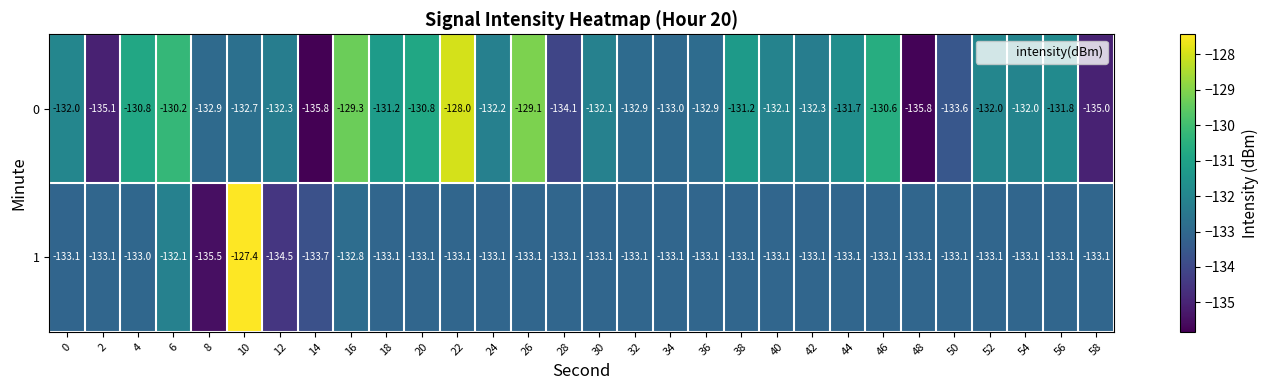

What is the sum of the 1 values at 32 and 54?

-266.2